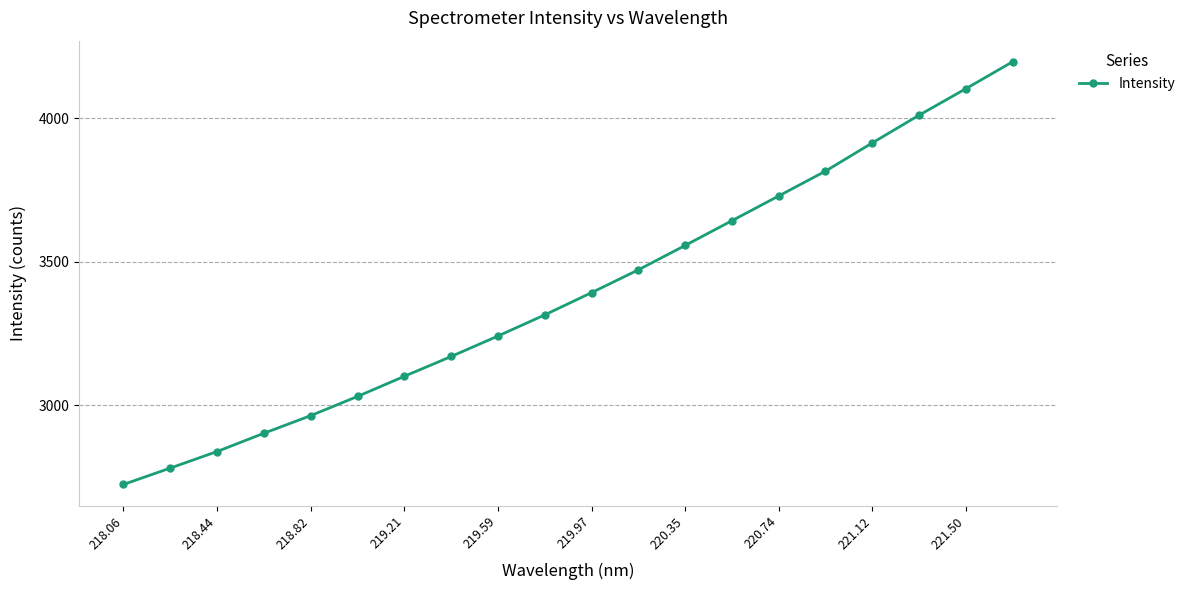

What is the minimum value shown in the chart?

2724.5